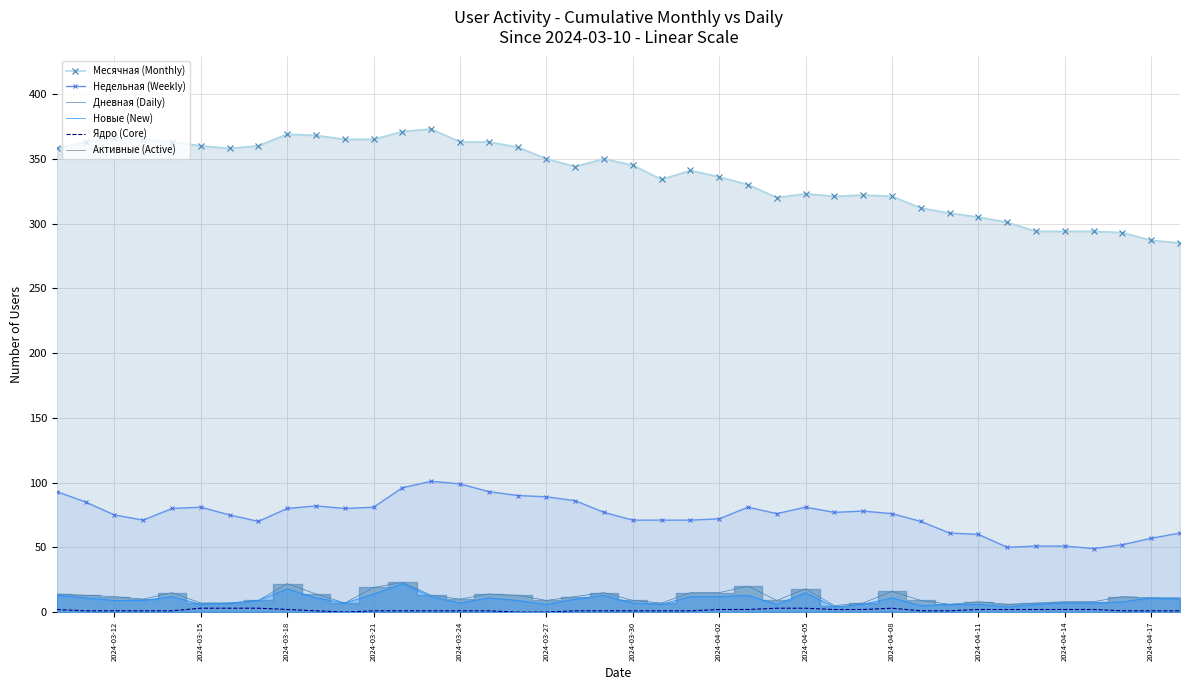

True or false: Недельная (Weekly) and Дневная (Daily) intersect in this chart.

False